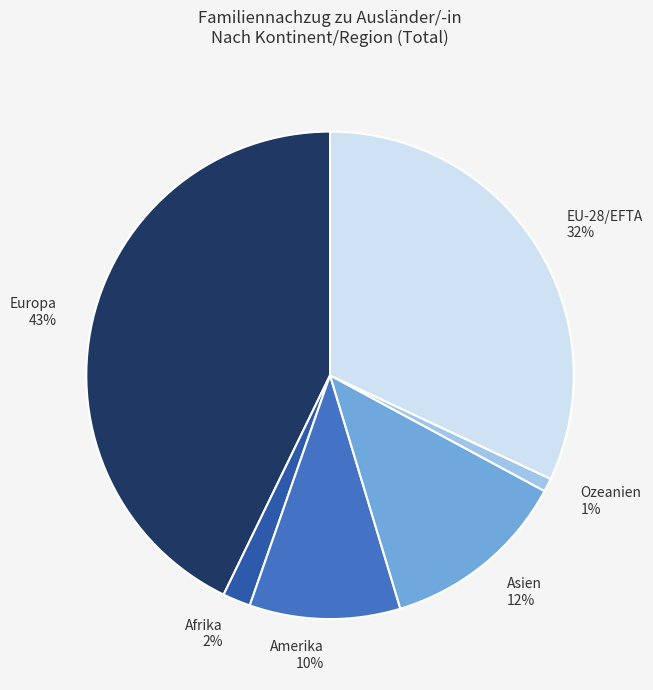

The Afrika slice represents 2% of the pie. True or false?

True